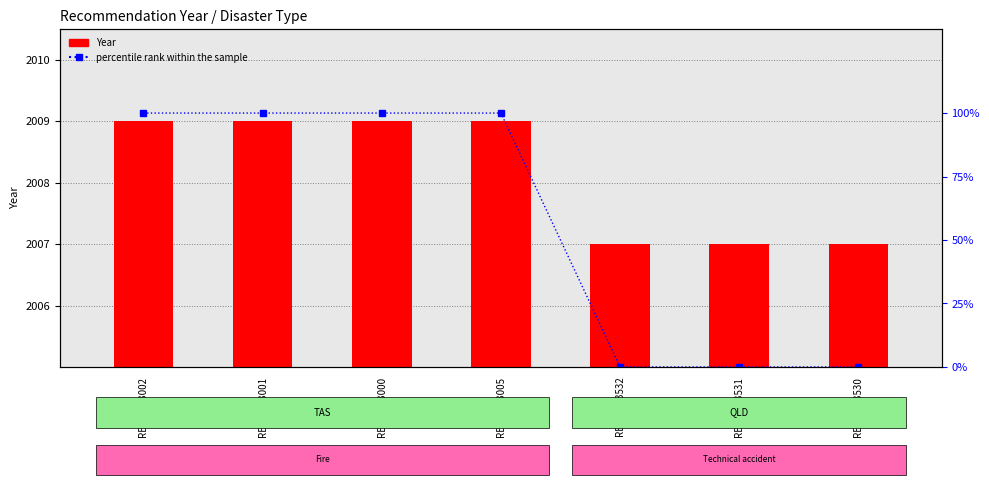

True or false: Year has a value of 3087 at REC166-3005.

False